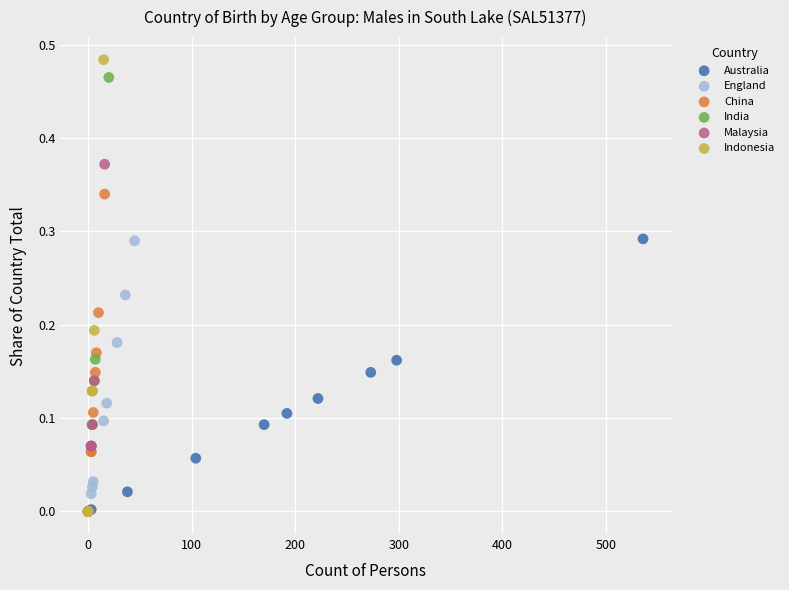

Which series has the widest spread of Y values?

Indonesia